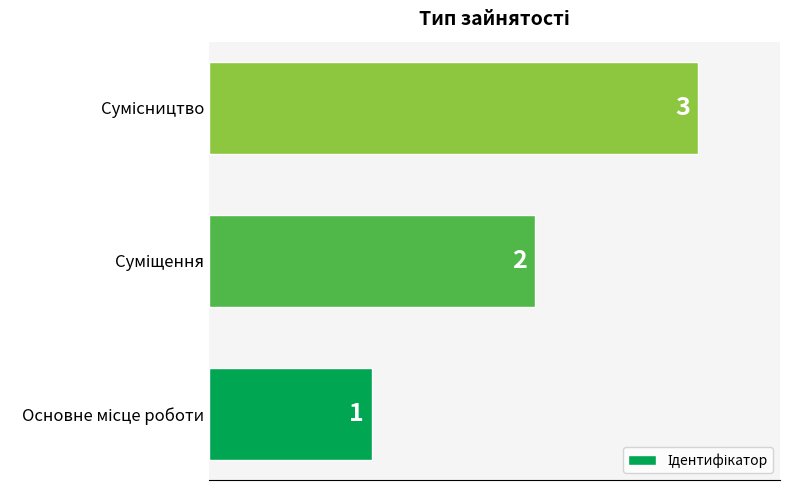

What is the sum of all values?

6